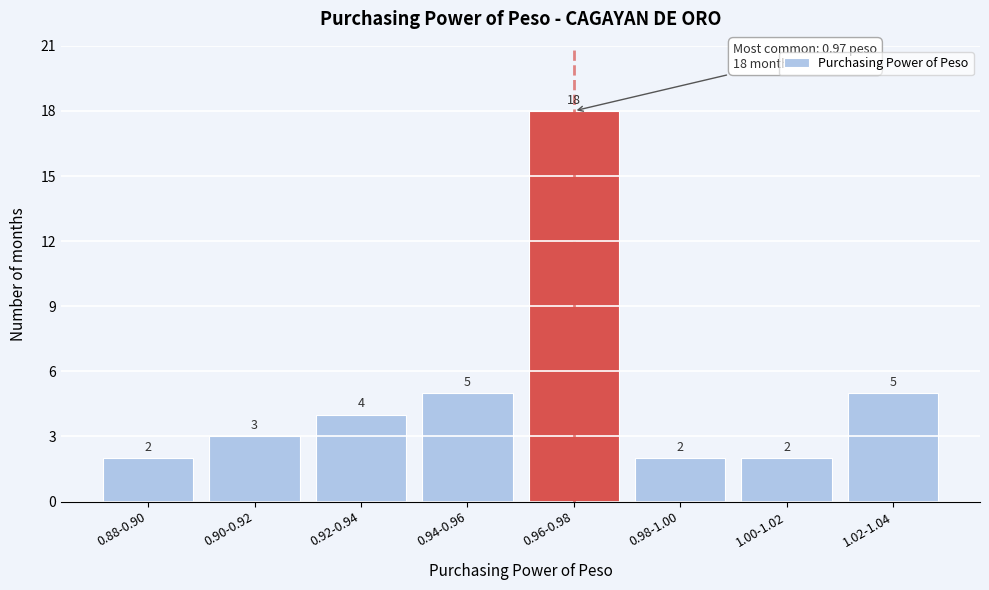

Reading right to left, extract all data points from this chart.

5	2	2	18	5	4	3	2